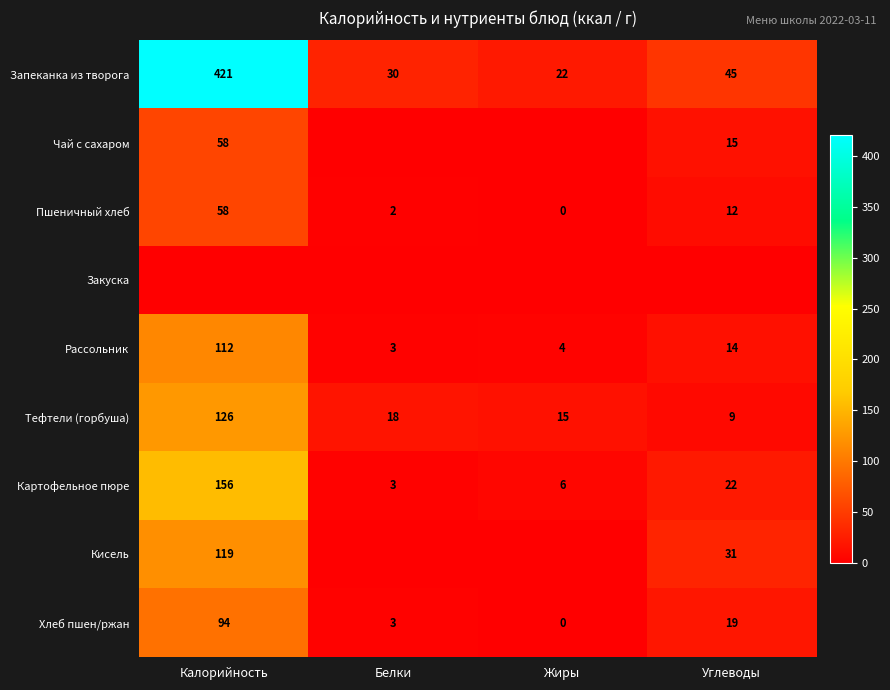

Is the value of Тефтели (горбуша) at Жиры greater than the value of Рассольник at Калорийность?

No